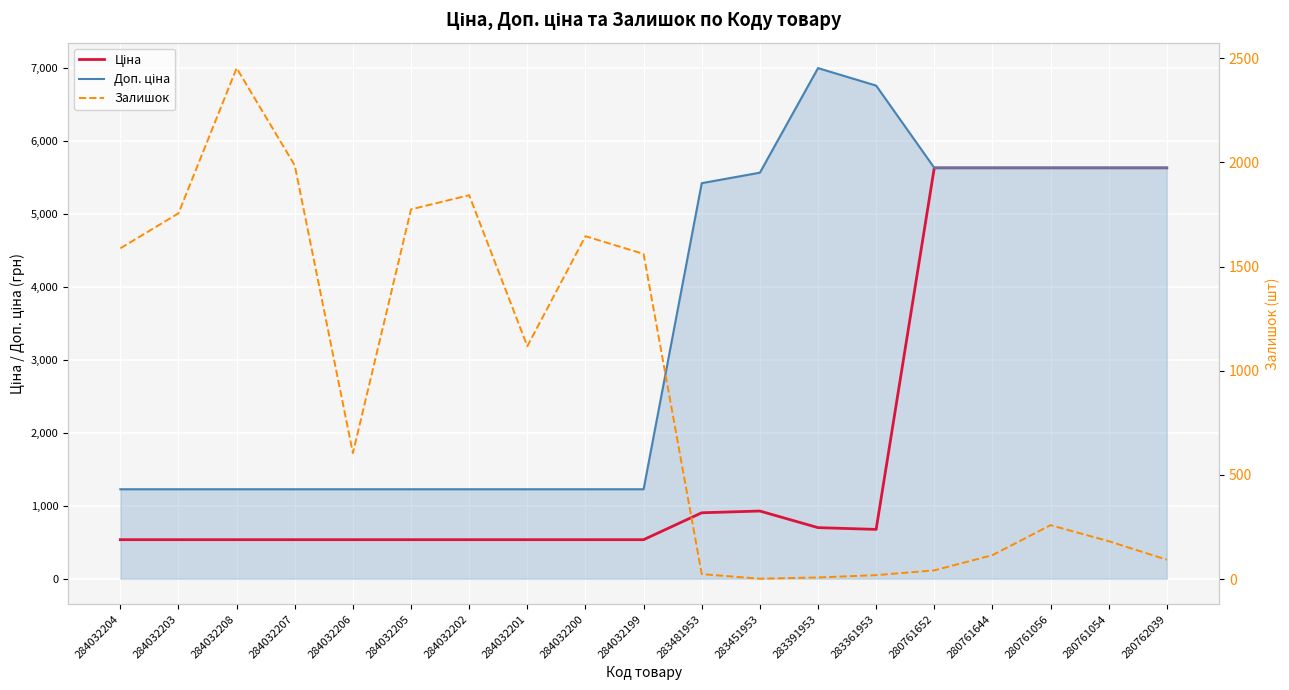

In Залишок, how many points are lower than both neighbors (excluding endpoints)?

3